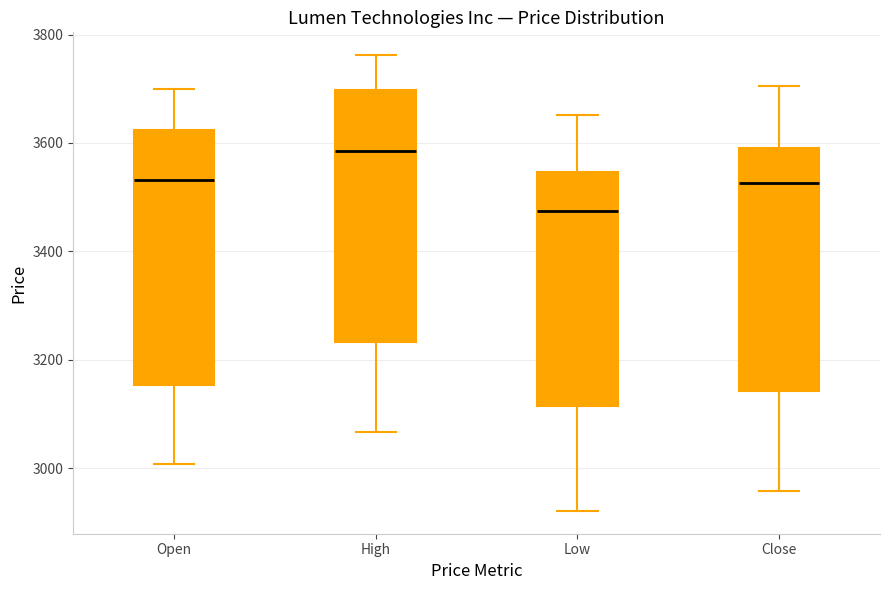

Which box's median line is the highest?

High